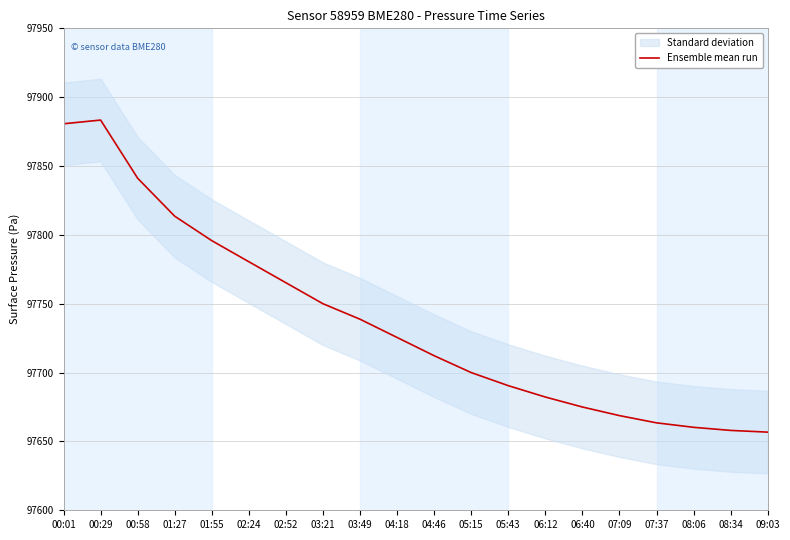

Where is the first local maximum?

00:29